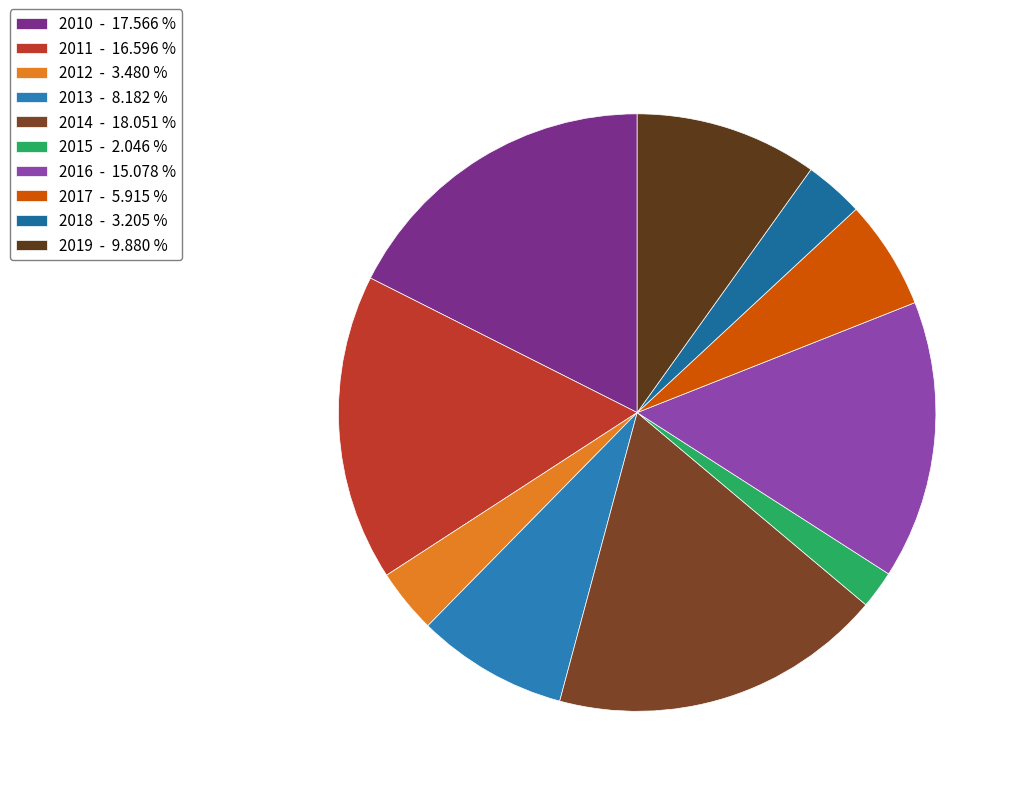

How much of the chart is everything except 2019?

90.1%